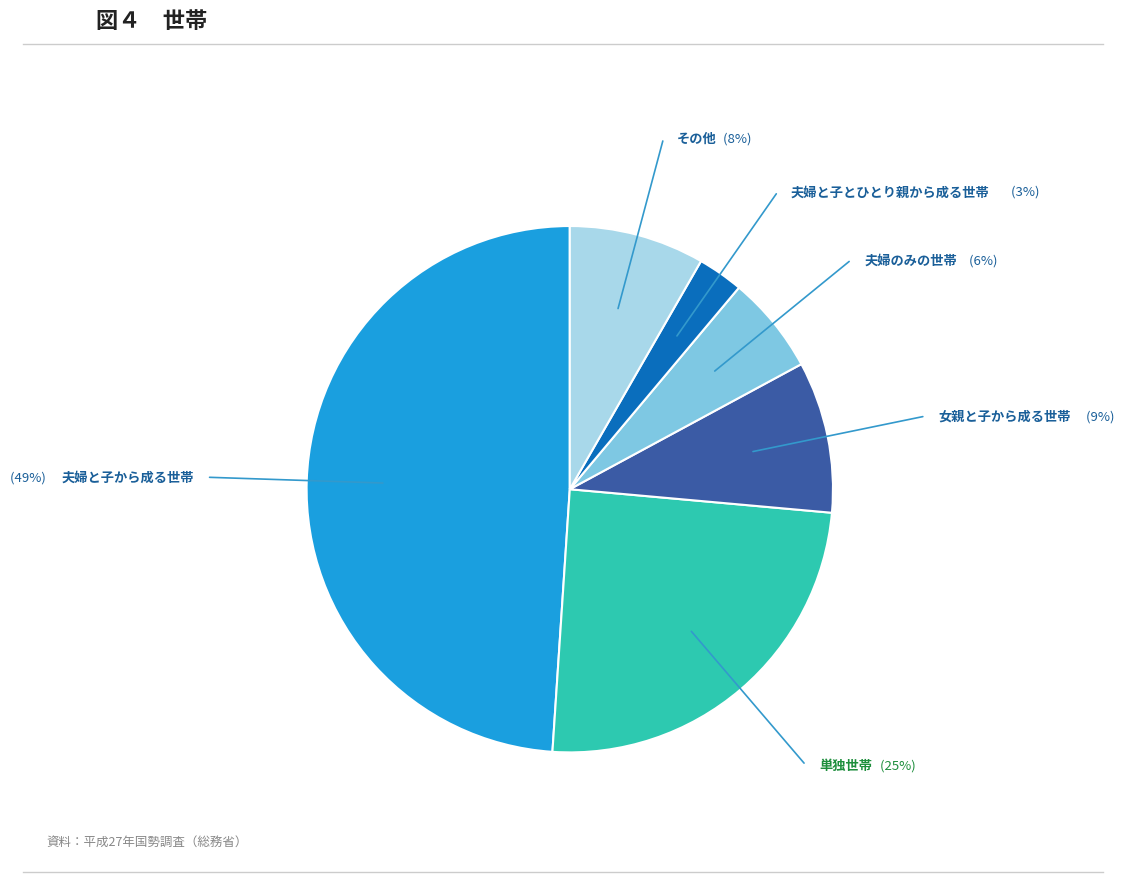

Is there a majority slice in this chart?

No